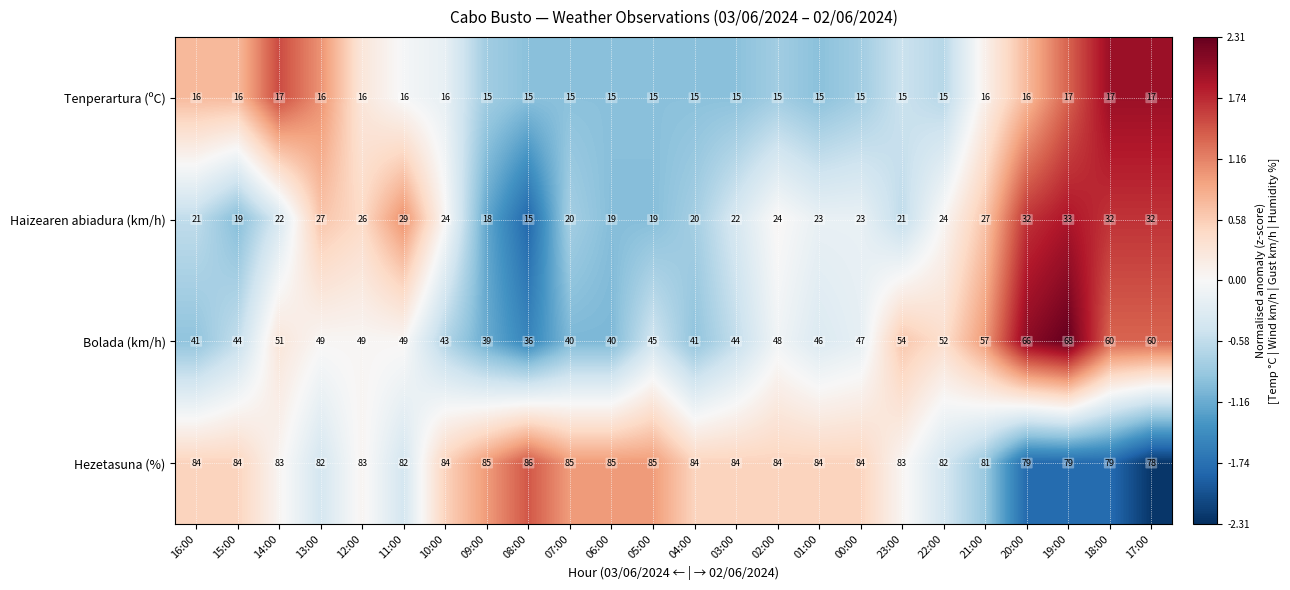

What is the difference between the highest and lowest values at 06:00?

70